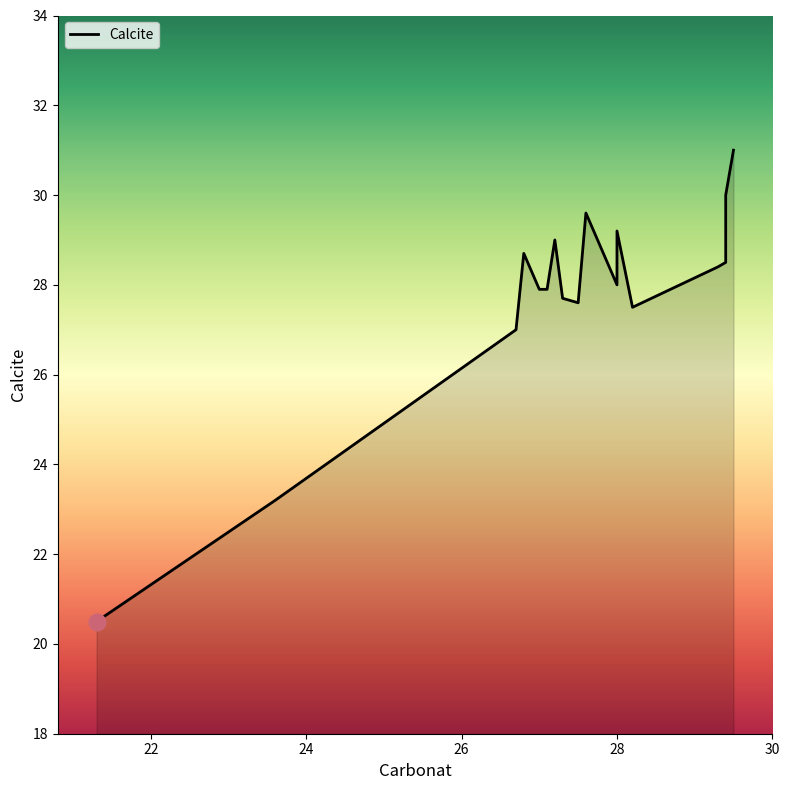

Count the number of categories in the chart.

18